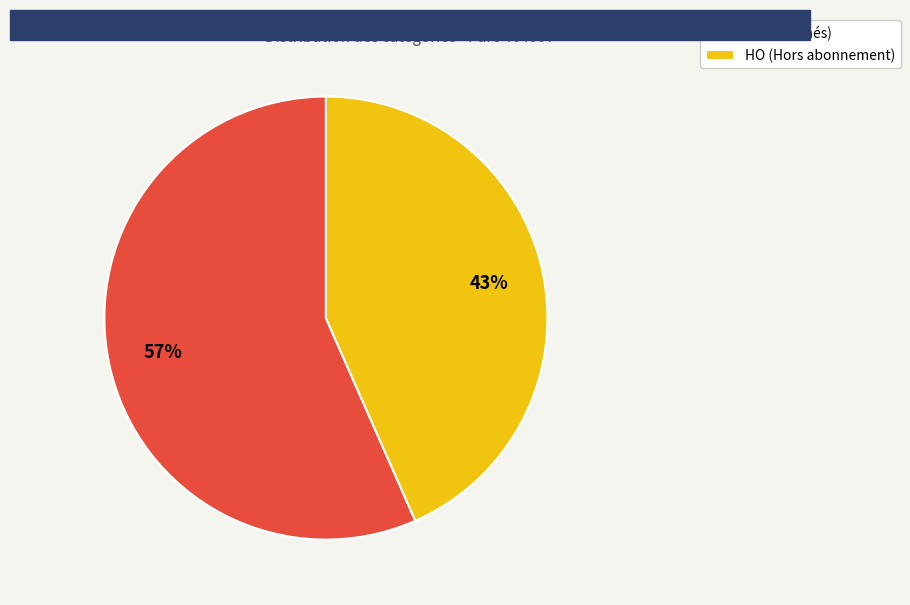

Count the number of slices in the pie.

2